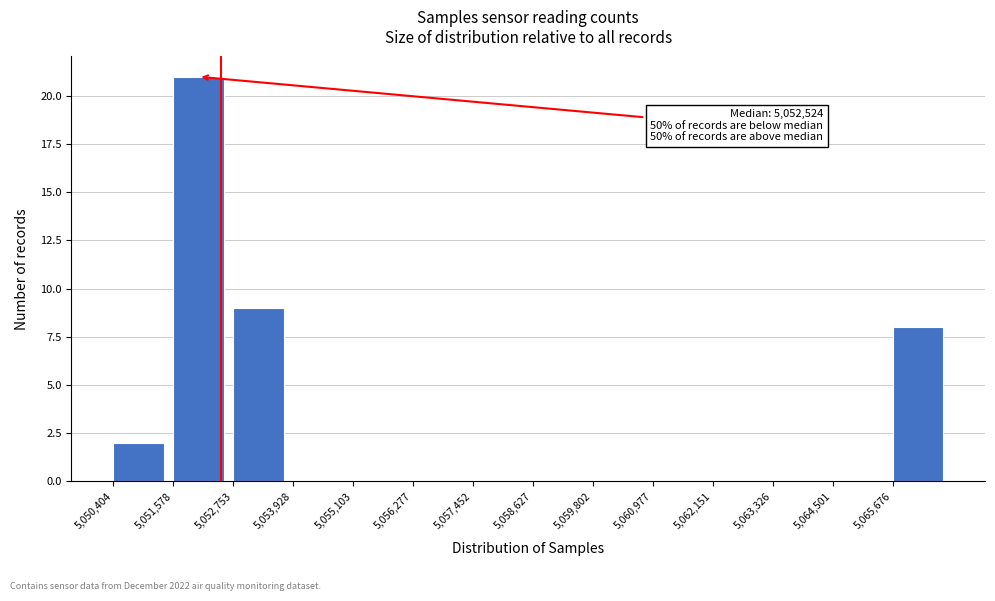

Which range on the x-axis has the tallest bar?

5051600 to 5052800